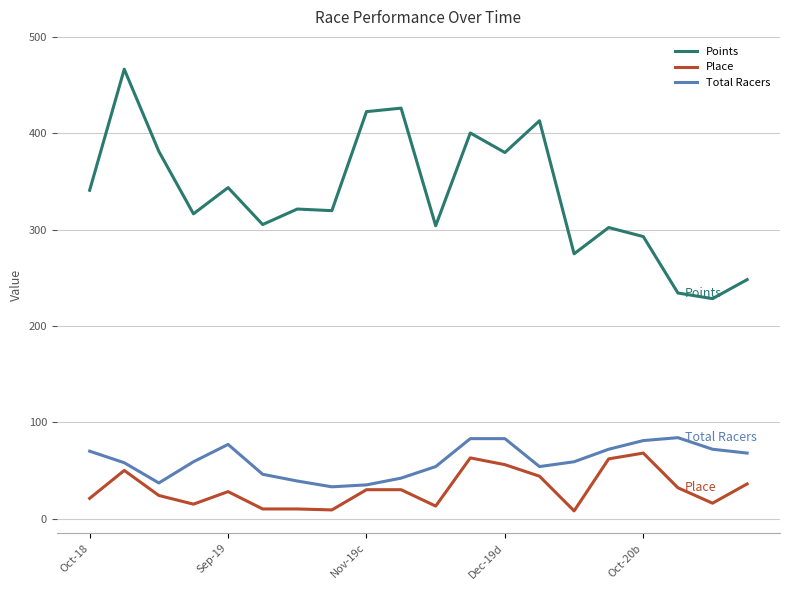

True or false: Points and Total Racers cross at least once.

False